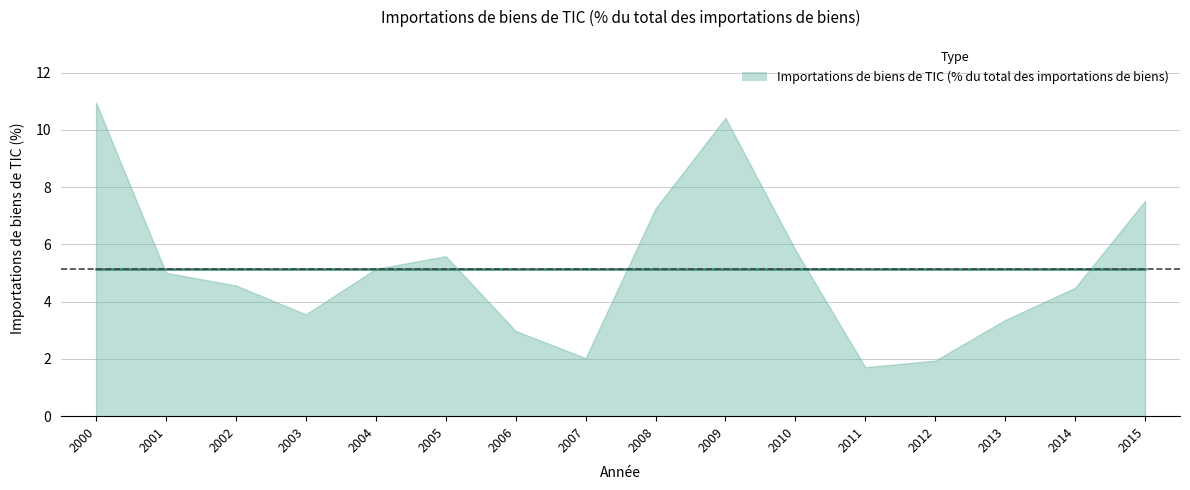

True or false: the data shows 10.9 at 2000.

True